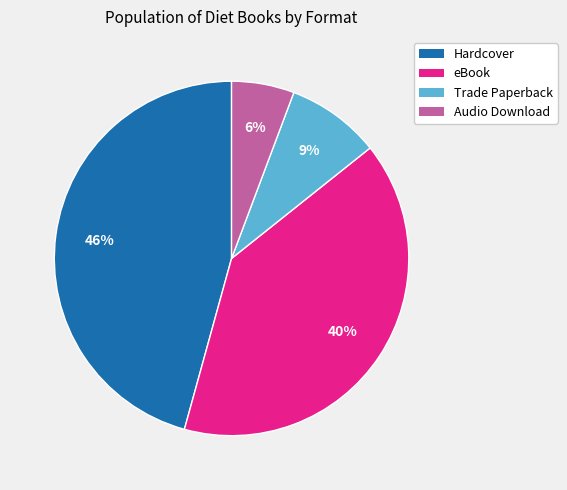

Do eBook and Trade Paperback together represent more than half of the pie?

No